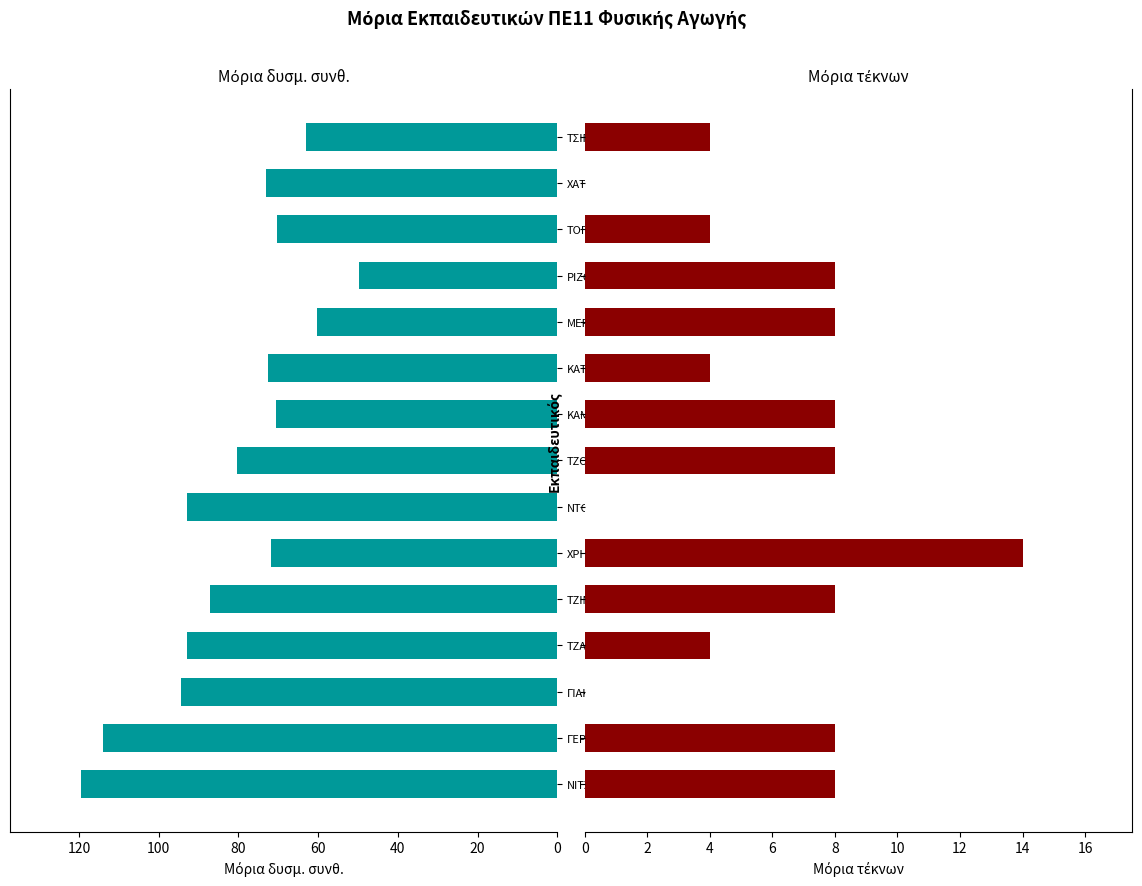

Is the value of Μόρια τέκνων at ΓΕΡΟΔΗΜΟΣ greater than the value of Μόρια δυσμ. συνθ. at ΝΙΤΣΟΤΟΛΗΣ?

No